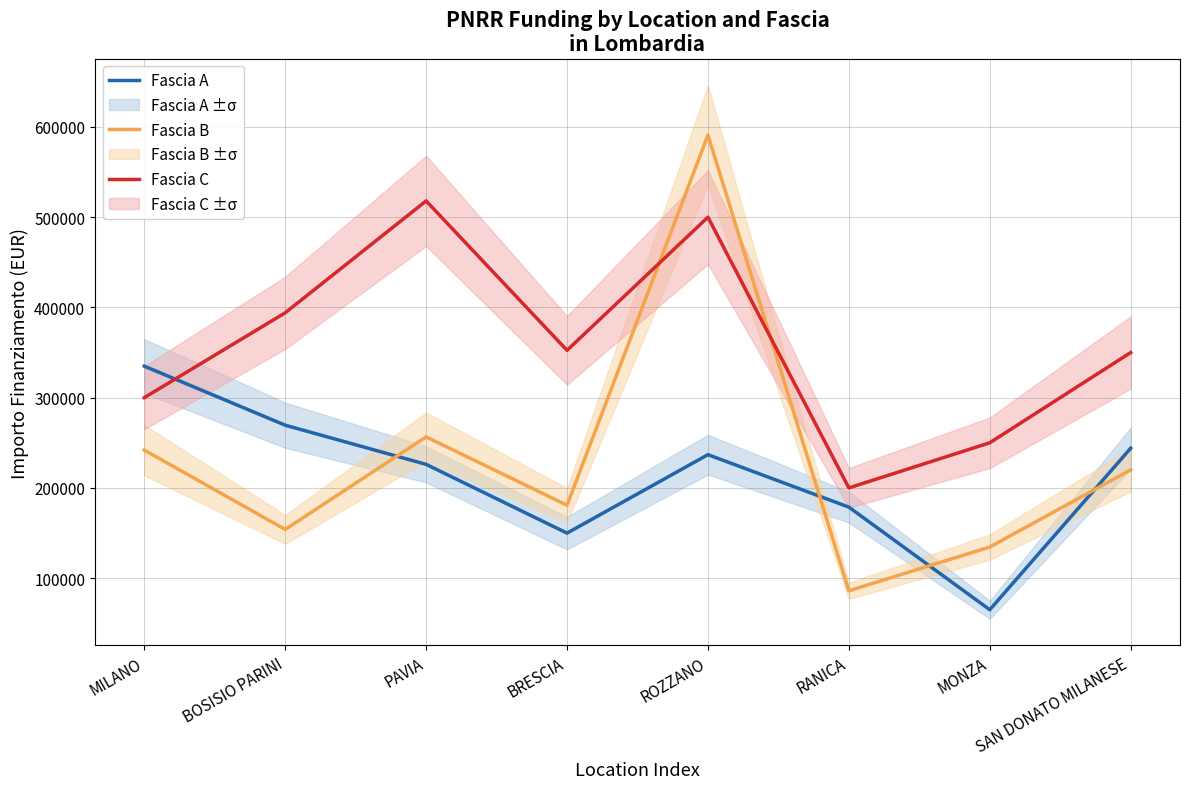

At which label does Fascia B reach its peak?

ROZZANO